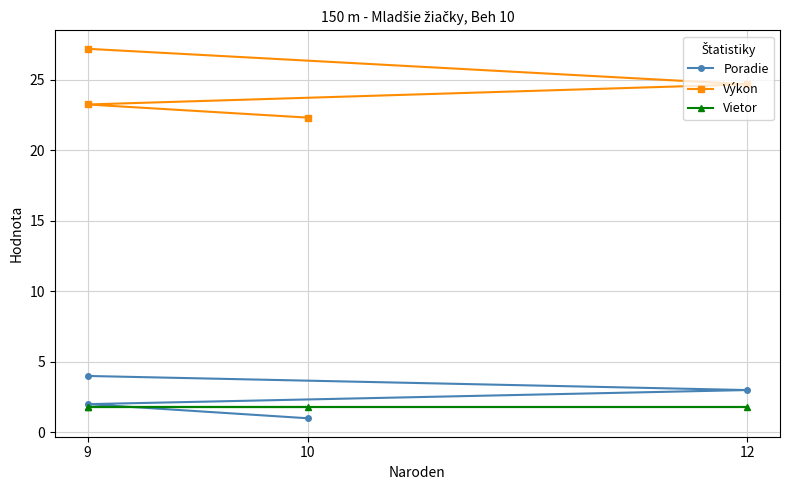

What is the average value of the Vietor series?

1.8